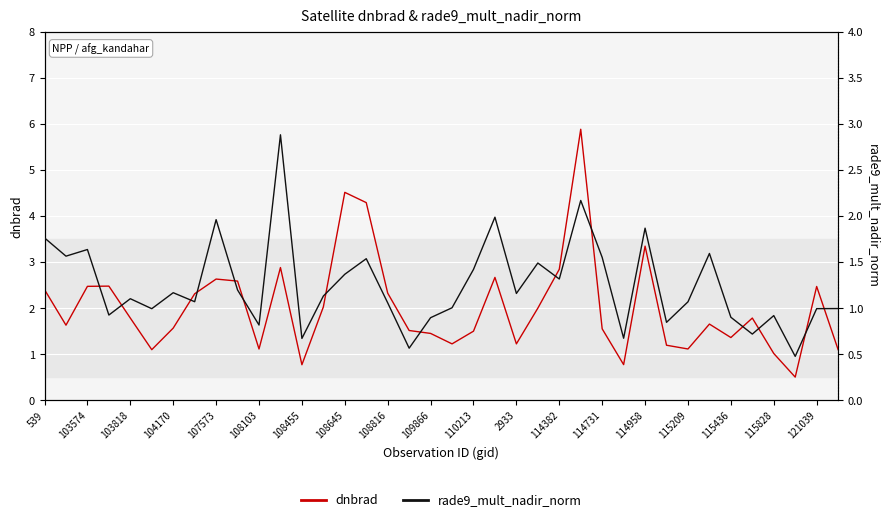

Reading left to right, transcribe all the data shown in this chart.

dnbrad: 2.4	1.6	2.5	2.5	1.8	1.1	1.6	2.3	2.6	2.6	1.1	2.9	0.8	2.0	4.5	4.3	2.3	1.5	1.5	1.2	1.5	2.7	1.2	2.0	2.8	5.9	1.6	0.8	3.3	1.2	1.1	1.7	1.4	1.8	1.0	0.5	2.5	1.1
rade9_mult_nadir_norm: 1.8	1.6	1.6	0.9	1.1	1.0	1.2	1.1	2.0	1.2	0.8	2.9	0.7	1.1	1.4	1.5	1.1	0.6	0.9	1.0	1.4	2.0	1.2	1.5	1.3	2.2	1.6	0.7	1.9	0.8	1.1	1.6	0.9	0.7	0.9	0.5	1.0	1.0